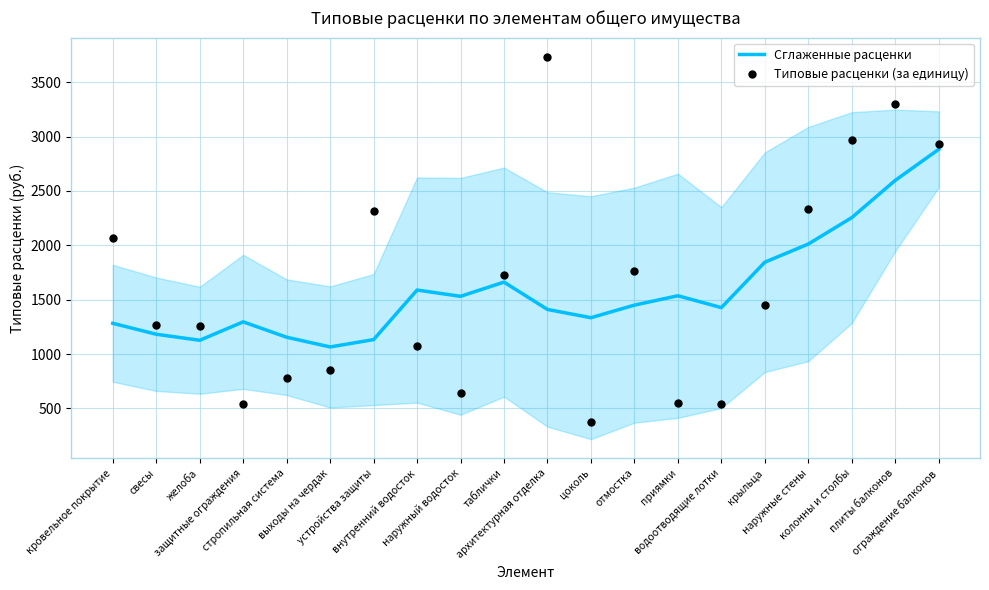

Does the chart have visible grid lines?

Yes